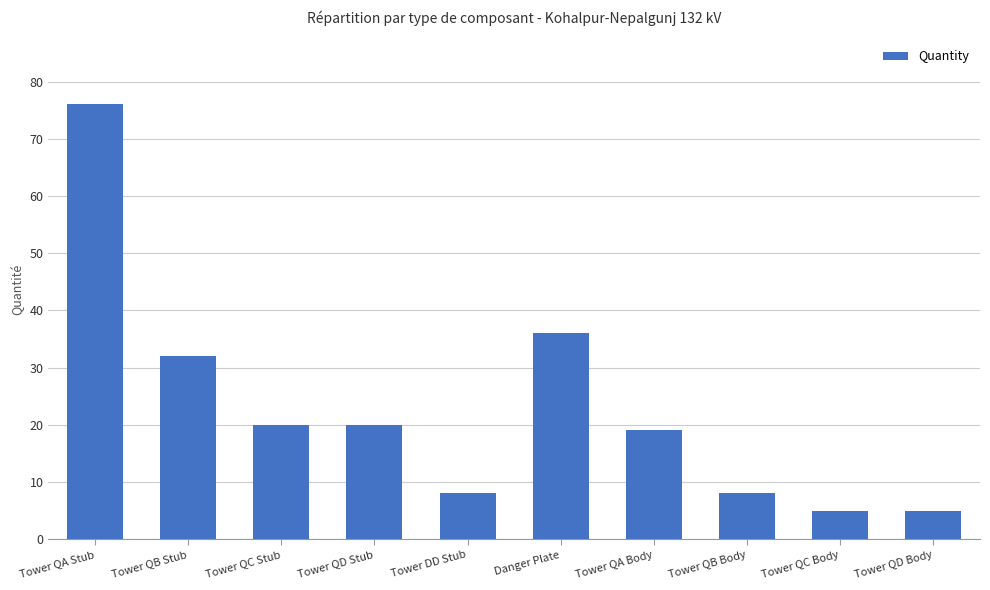

Between Danger Plate and Tower QD Body, which is larger?

Danger Plate